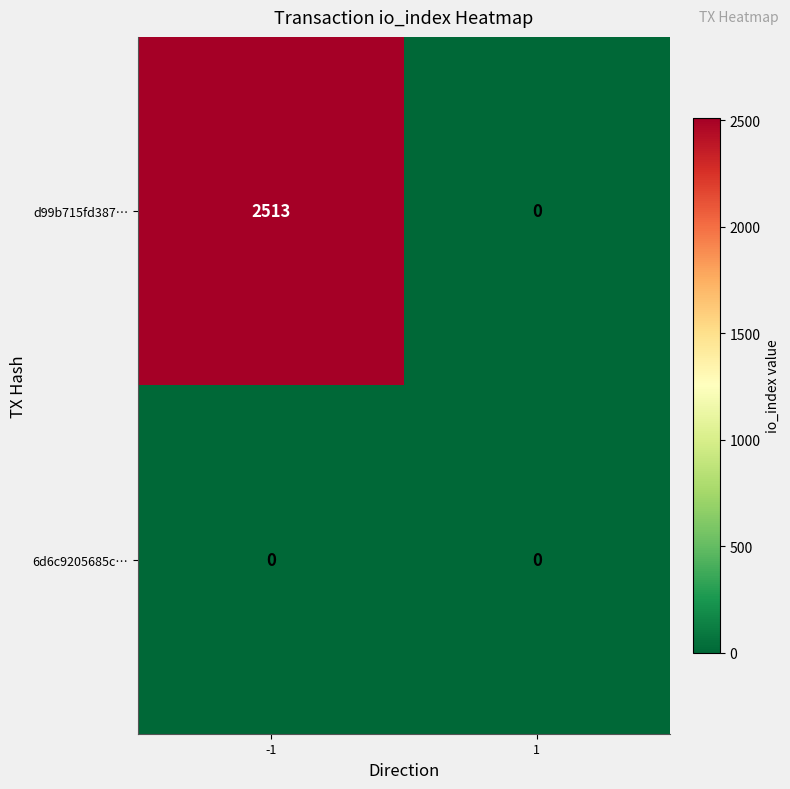

Reading right to left, transcribe all the data shown in this chart.

d99b715fd387…: 1=0	-1=2513
6d6c9205685c…: 1=0	-1=0